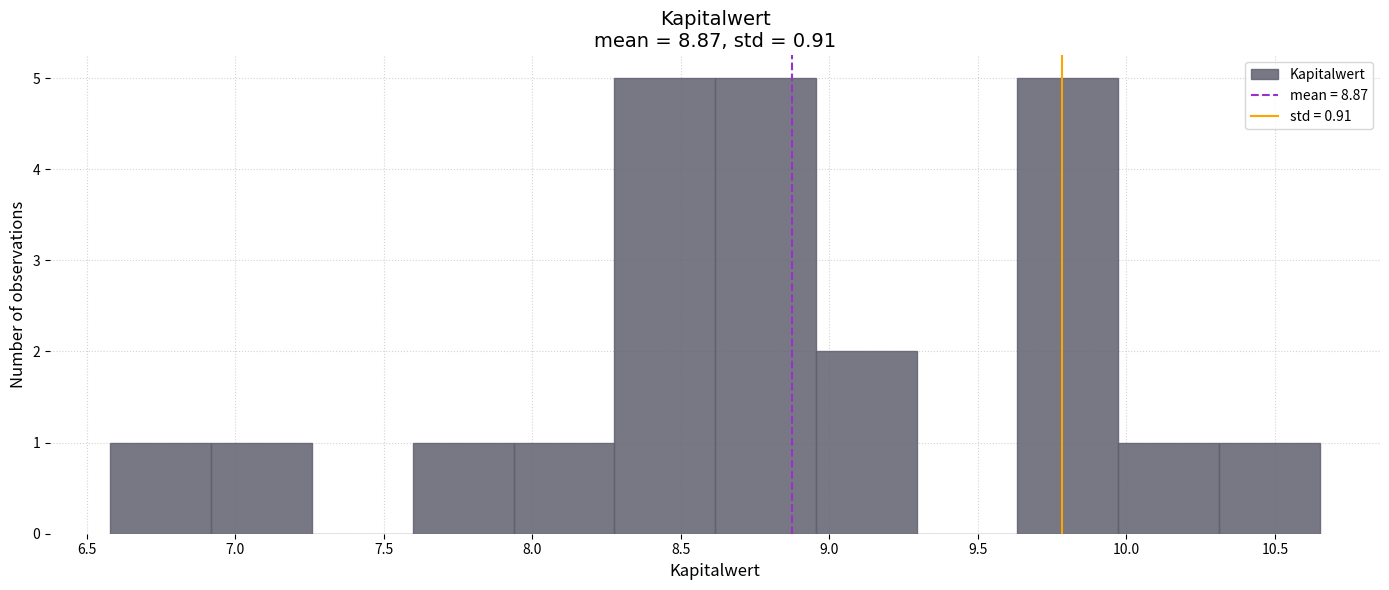

How tall is the bar that spans 8.60 to 8.95 on the x-axis? Neither the bar edges nor the heights are printed on the chart, so give them approximately, as read against the axes.

5